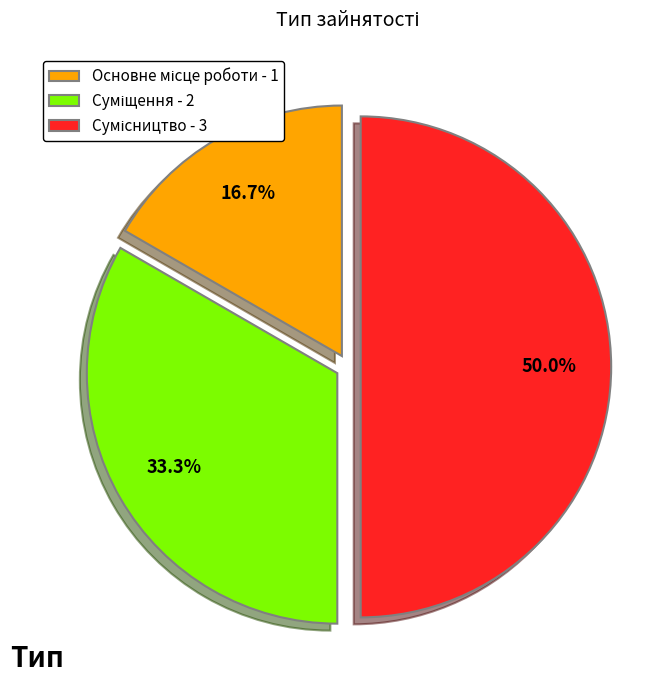

How many slices are in this pie chart?

3